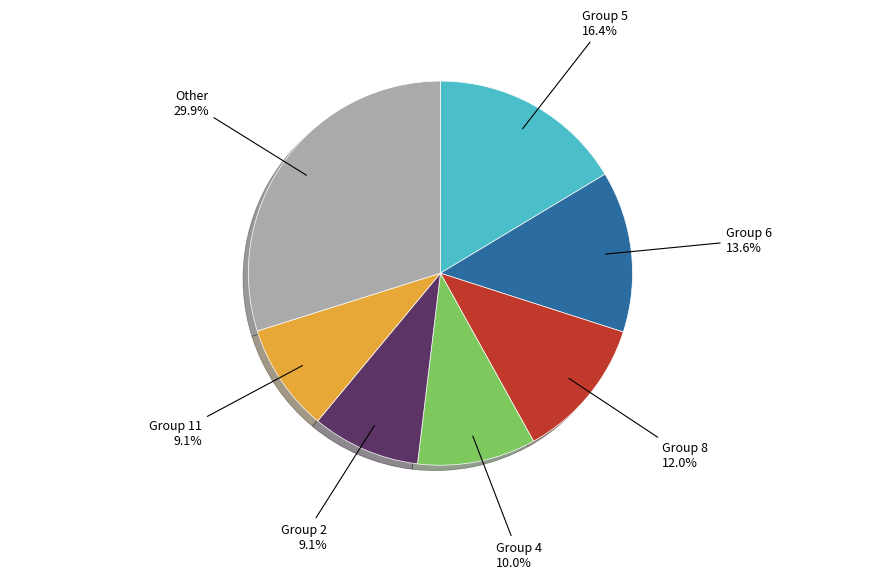

Which slice is the largest?

Other 29.9%